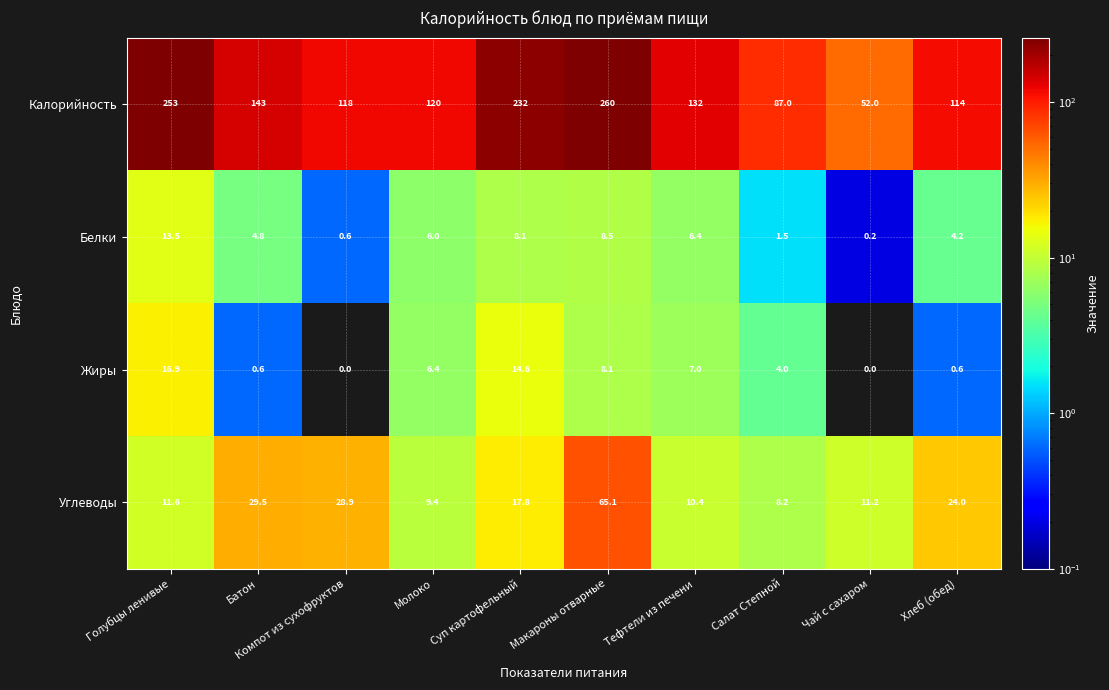

True or false: Калорийность has a value of 58.5 at Салат Степной.

False